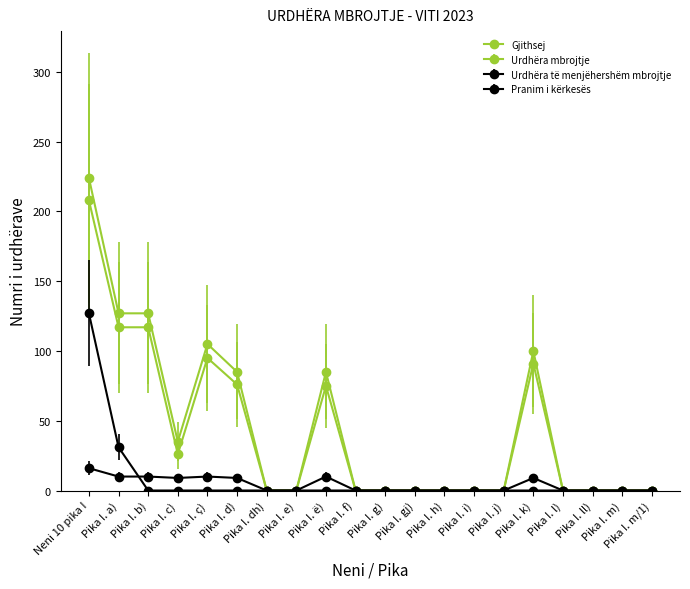

Where is Gjithsej nearest to the value 112?

Pika I. ç)